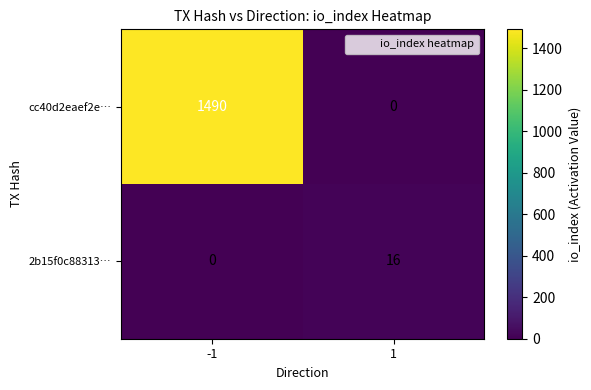

What is the sum of the 2b15f0c88313… values at -1 and 1?

16